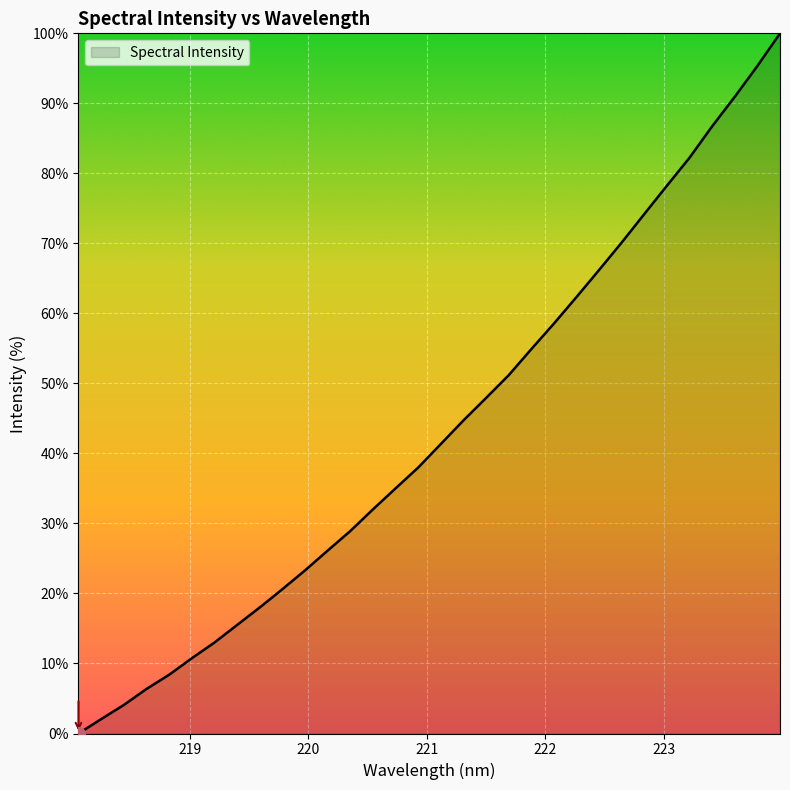

True or false: the data has more than 0 interior local peaks.

False